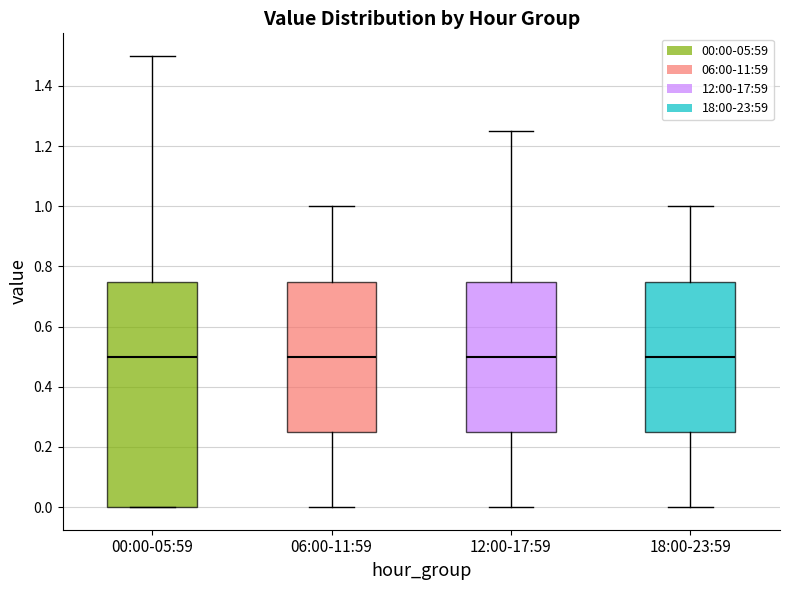

Where does the median line of the box for 18:00-23:59 sit on the y-axis? The values are not printed on the chart, so give them approximately, as read against the axis.

0.50